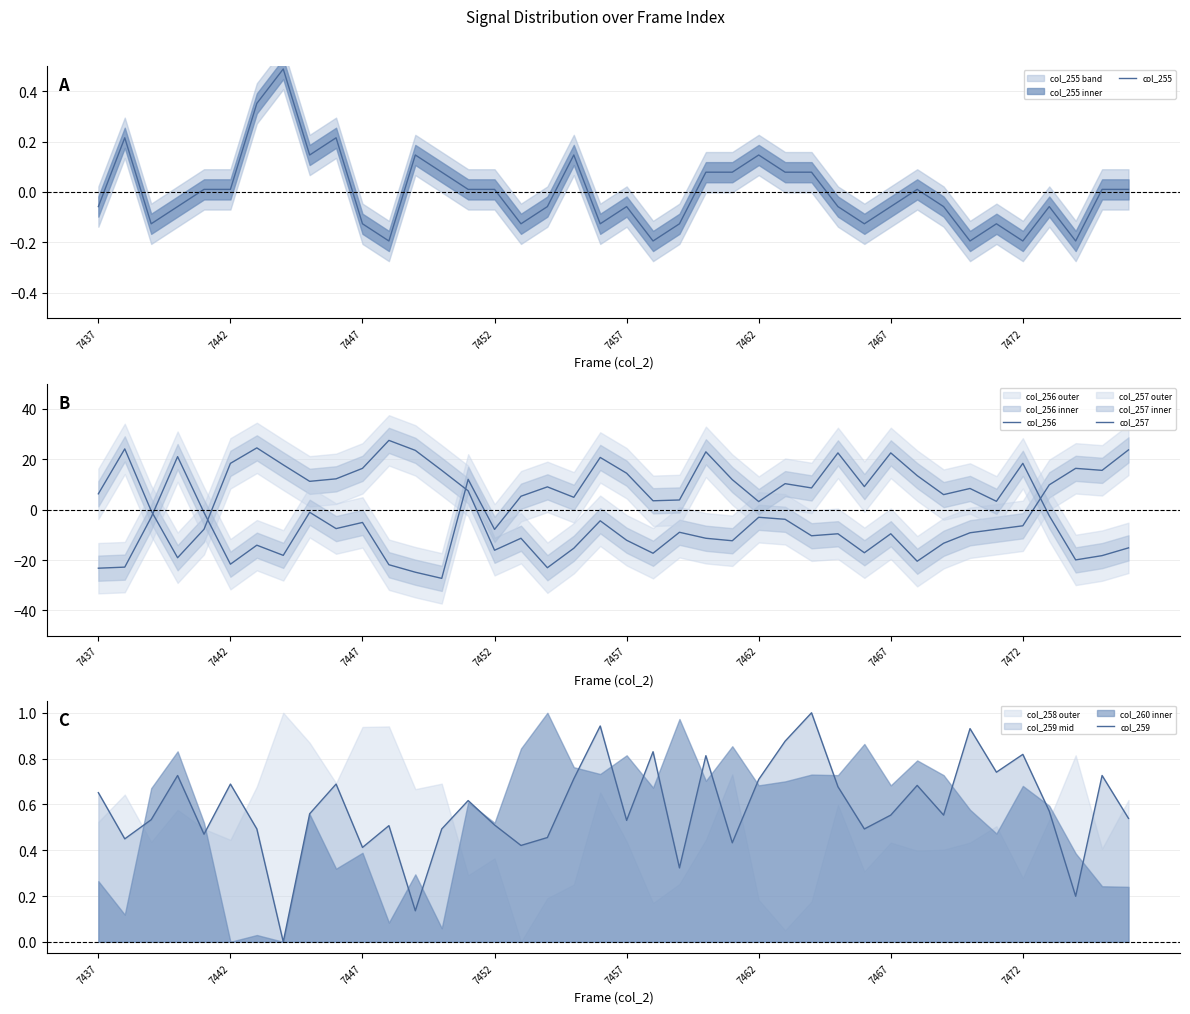

True or false: col_255 has a value of 0.1 at 8.

True